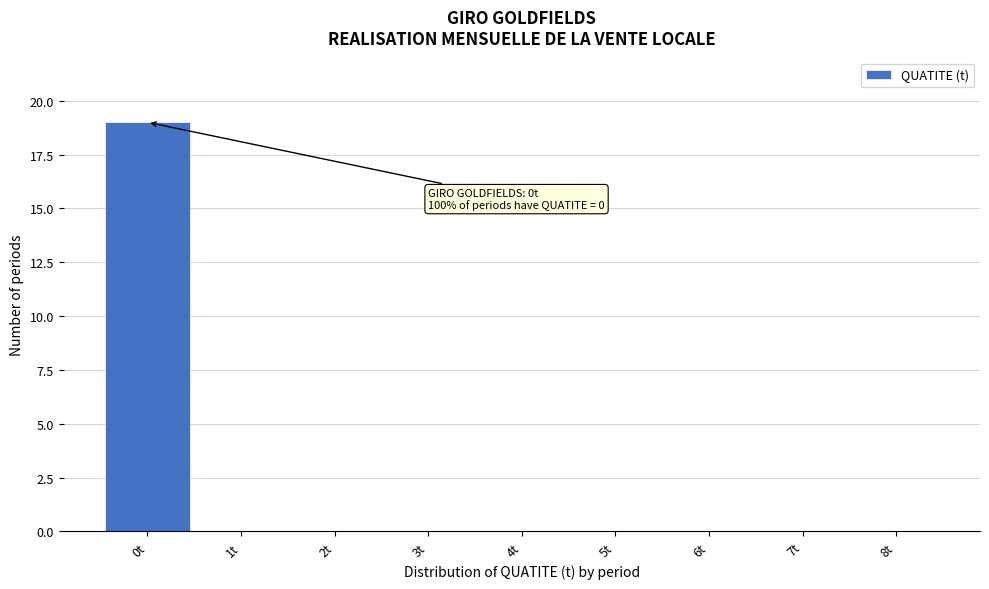

Reading left to right, what are all the values shown in this chart?

0t=19	1t=0	2t=0	3t=0	4t=0	5t=0	6t=0	7t=0	8t=0